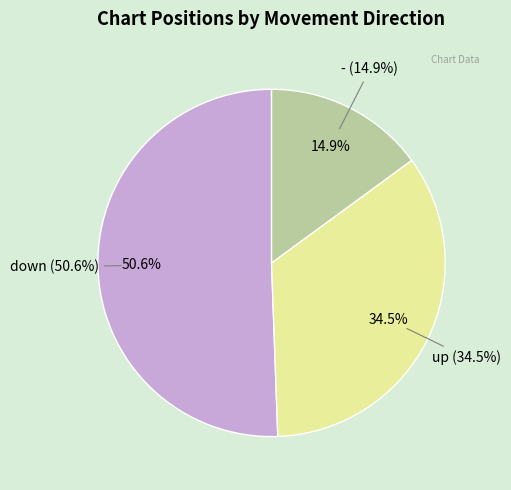

Is down the majority of the pie?

Yes